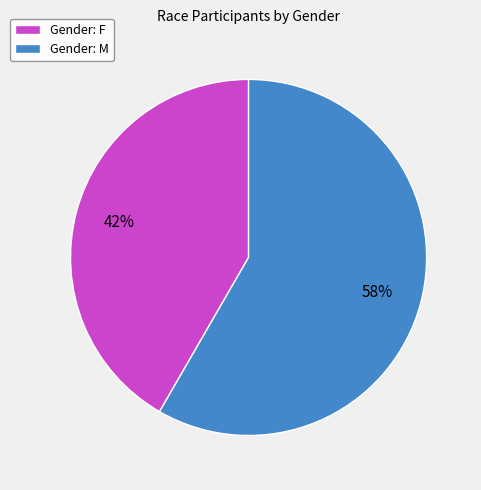

To the nearest percent, what percentage of the pie is Gender: F?

42%